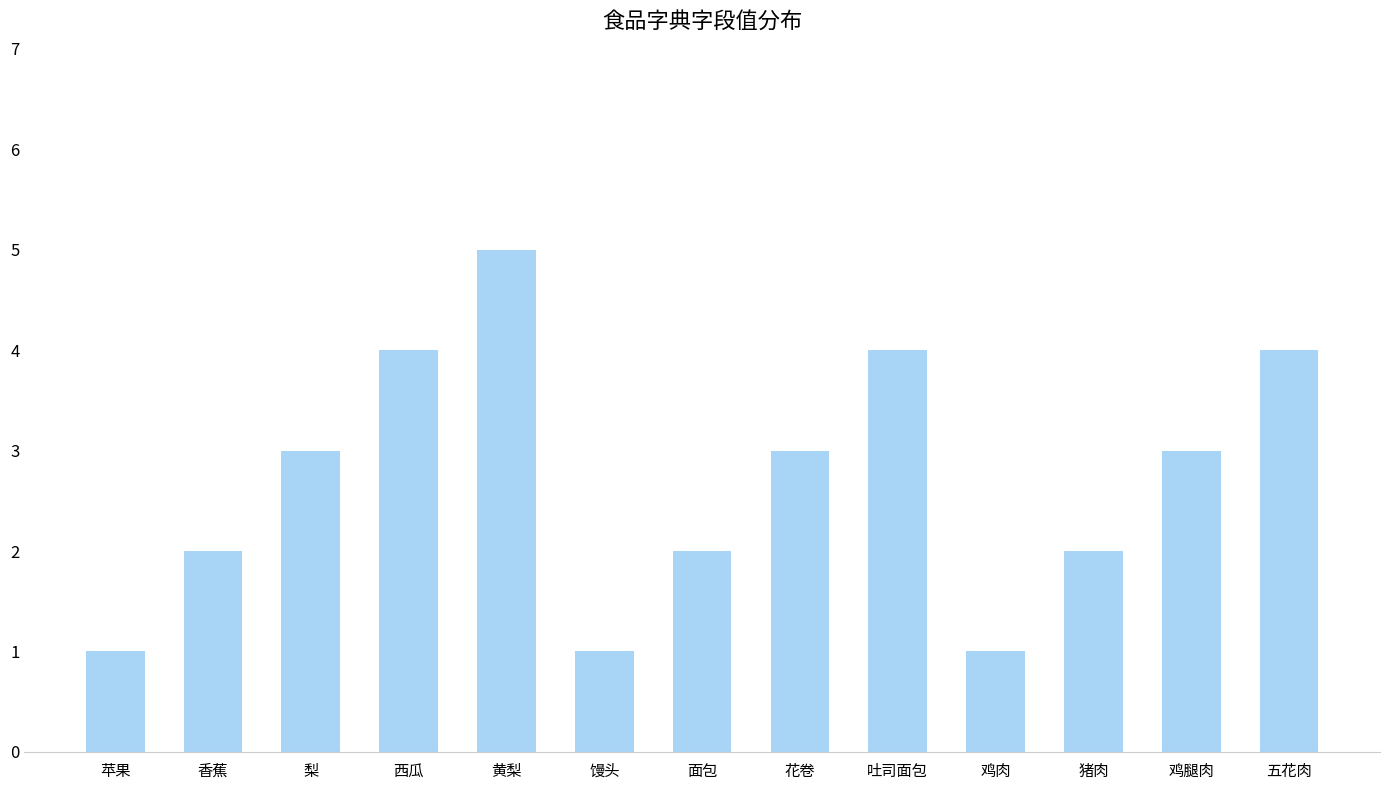

Reading right to left, list all the values displayed in this chart.

4	3	2	1	4	3	2	1	5	4	3	2	1